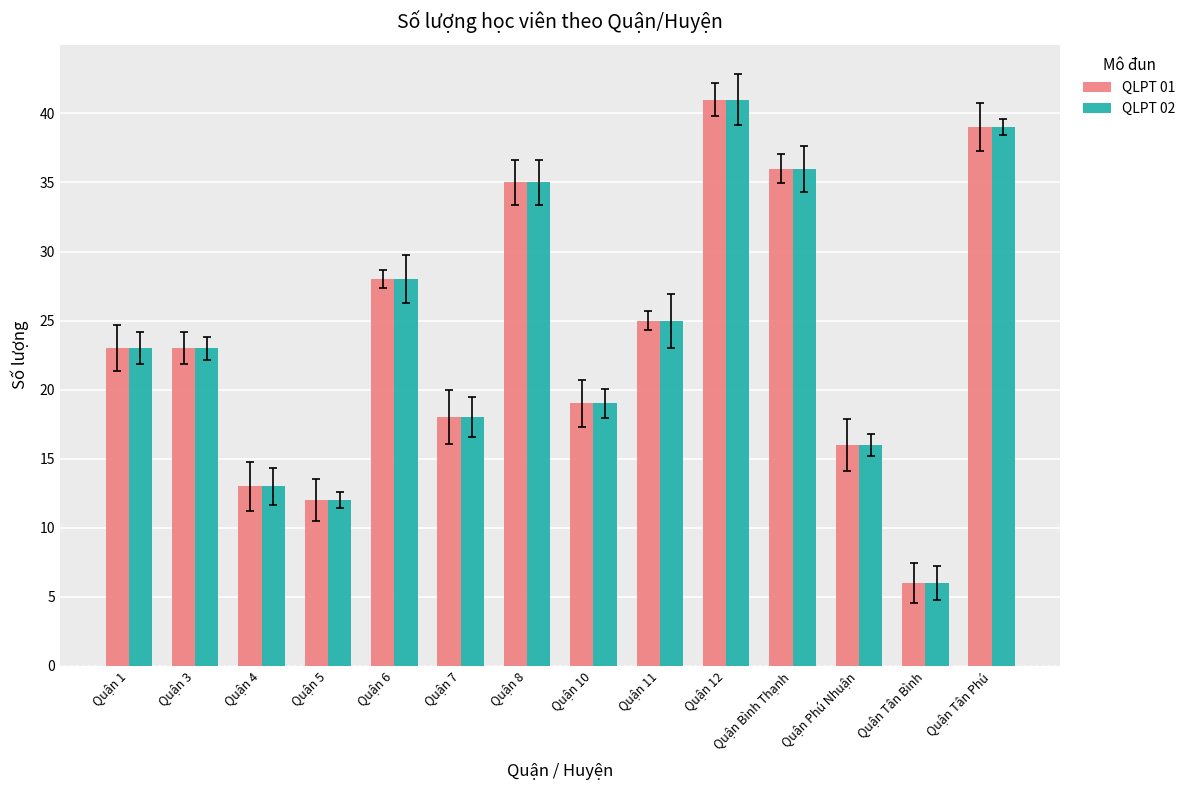

Reading left to right, list all the values displayed in this chart.

QLPT 01: 23	23	13	12	28	18	35	19	25	41	36	16	6	39
QLPT 02: 23	23	13	12	28	18	35	19	25	41	36	16	6	39